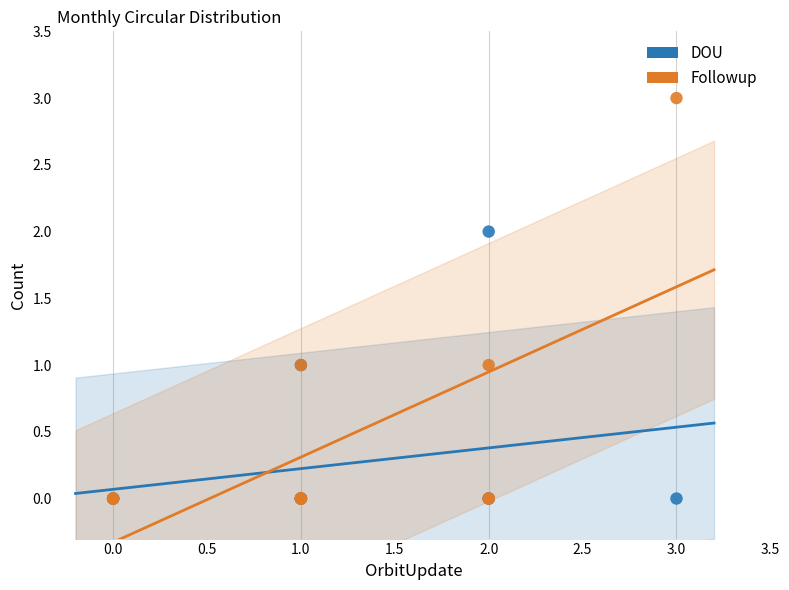

Which series contains the highest Y value?

Followup